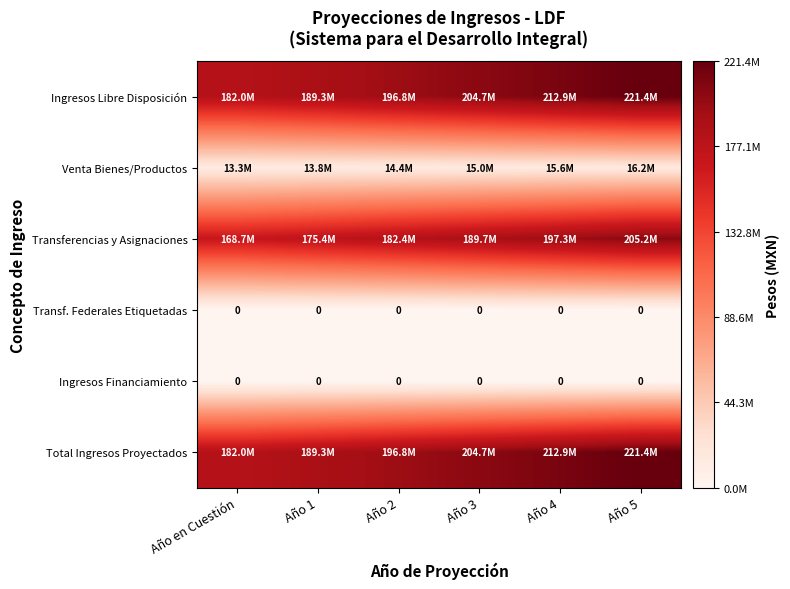

What is the average value of the Venta Bienes/Productos series?

14706625.5